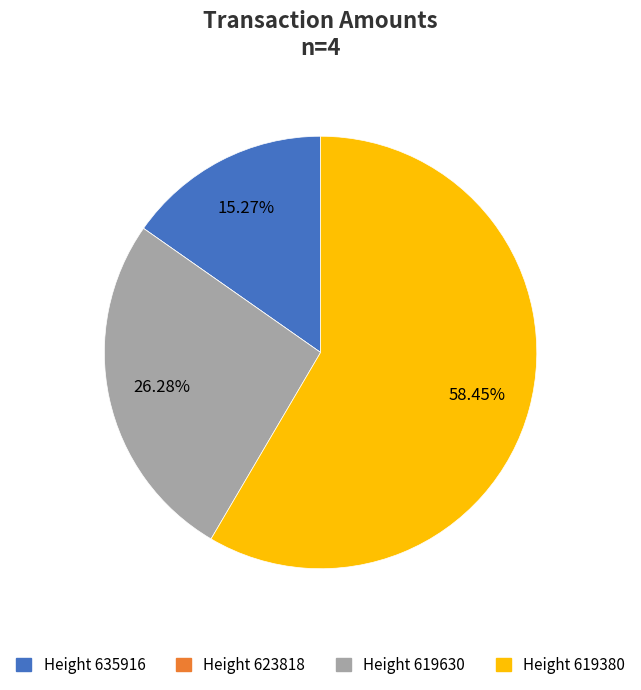

Which slice represents more than half of the pie?

Height 619380